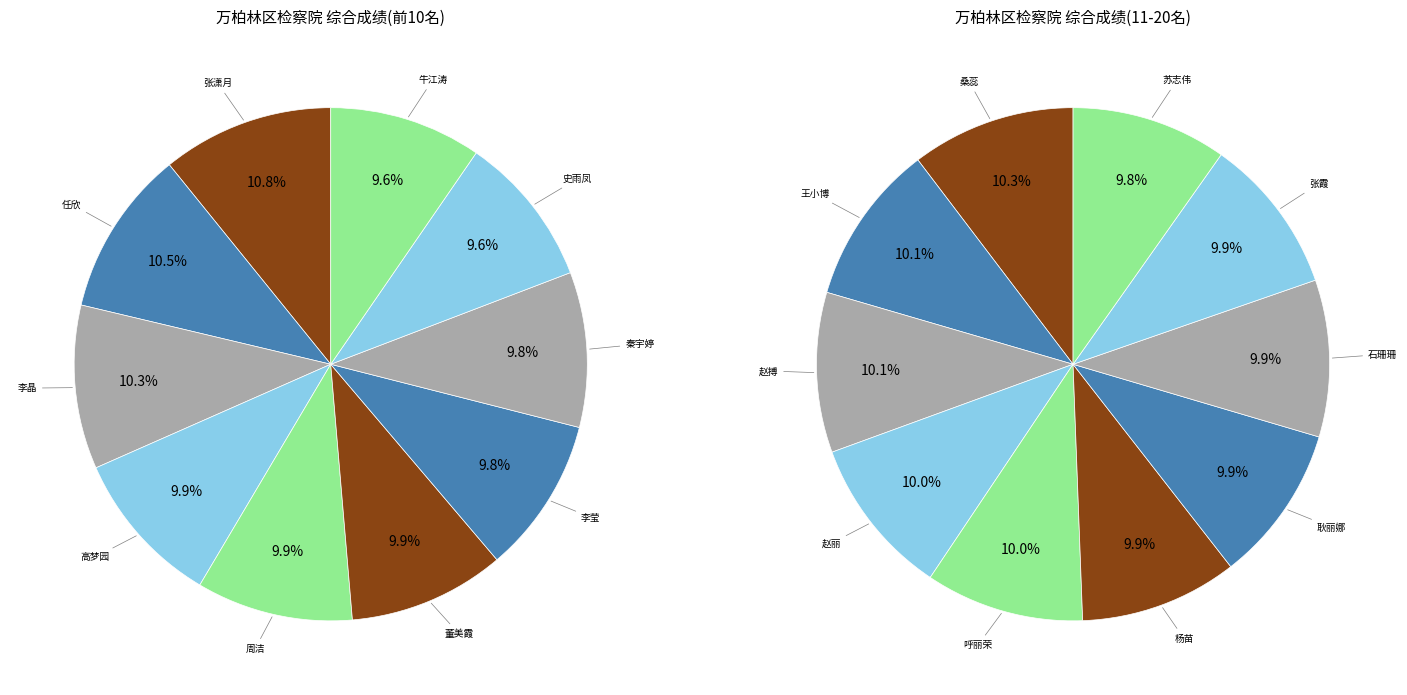

Do 任欣 and 牛江涛 together represent more than half of the pie?

No